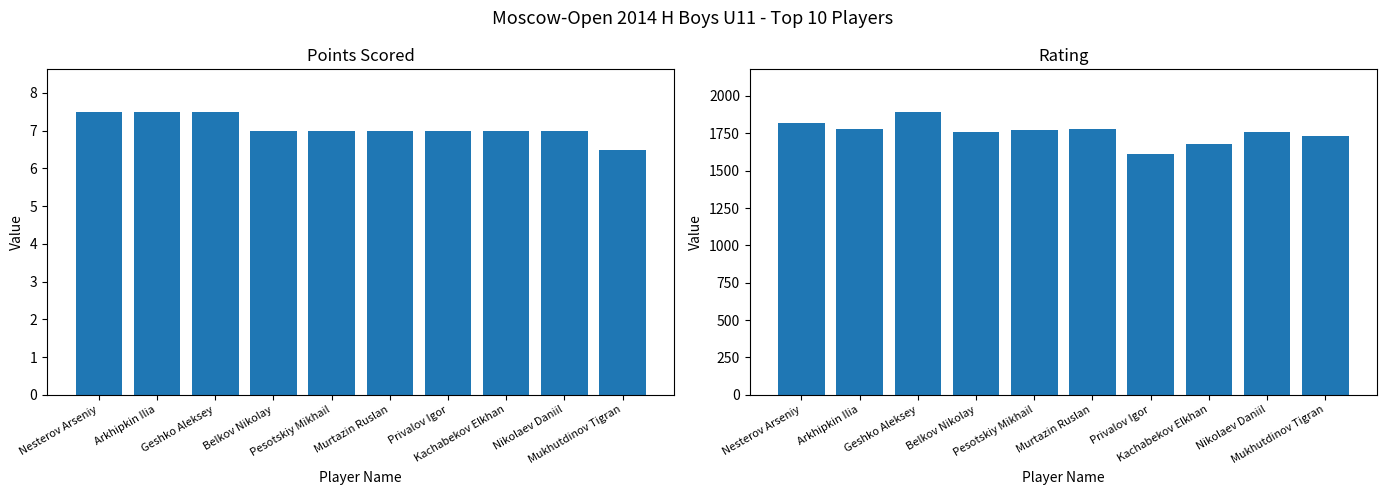

What is the approximate value of Rating at Arkhipkin Ilia?

1782.0